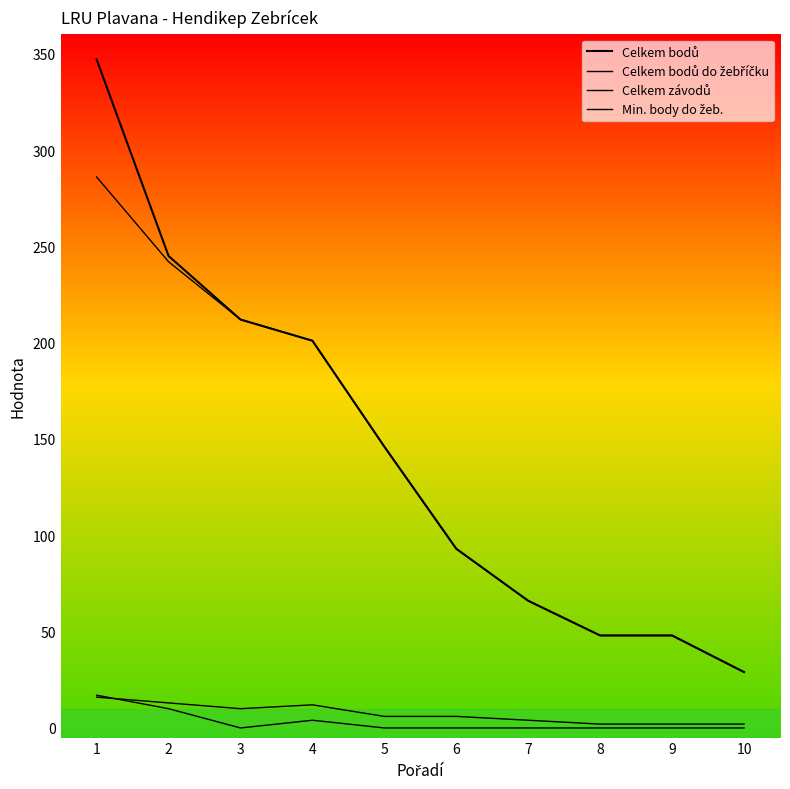

Which has a higher value, 2 or 1?

1